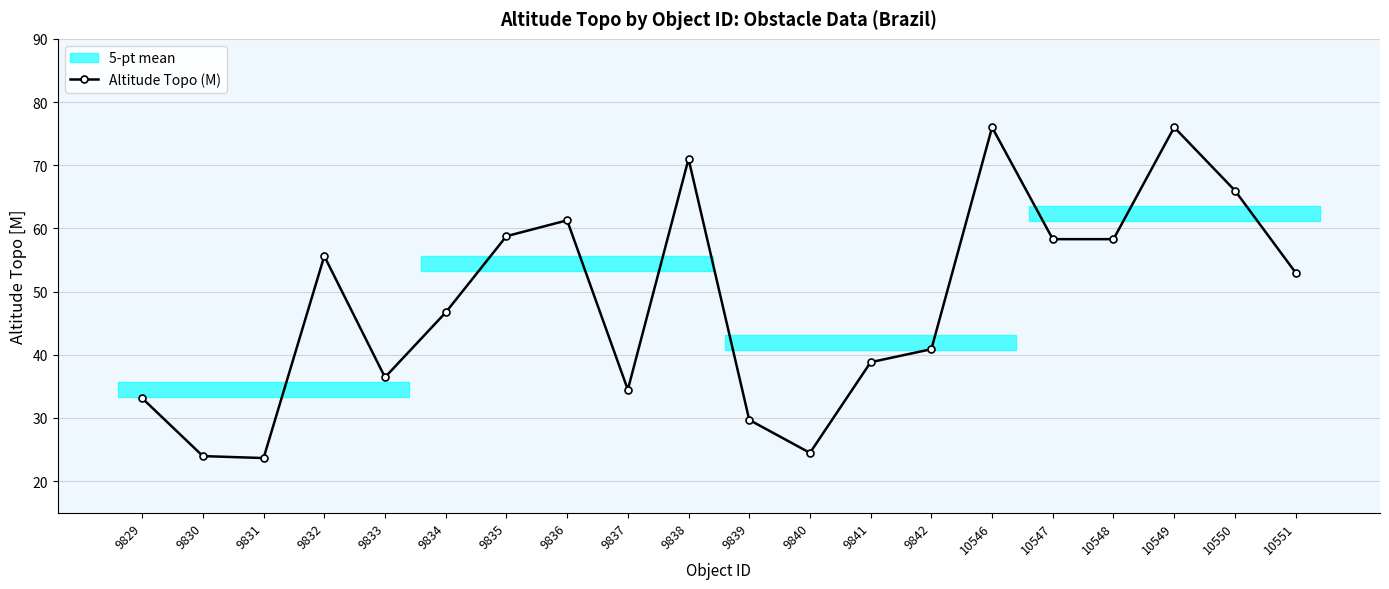

List the labels in order of value, largest first.

10546, 10549, 9838, 10550, 9836, 9835, 10547, 10548, 9832, 10551, 9834, 9842, 9841, 9833, 9837, 9829, 9839, 9840, 9830, 9831